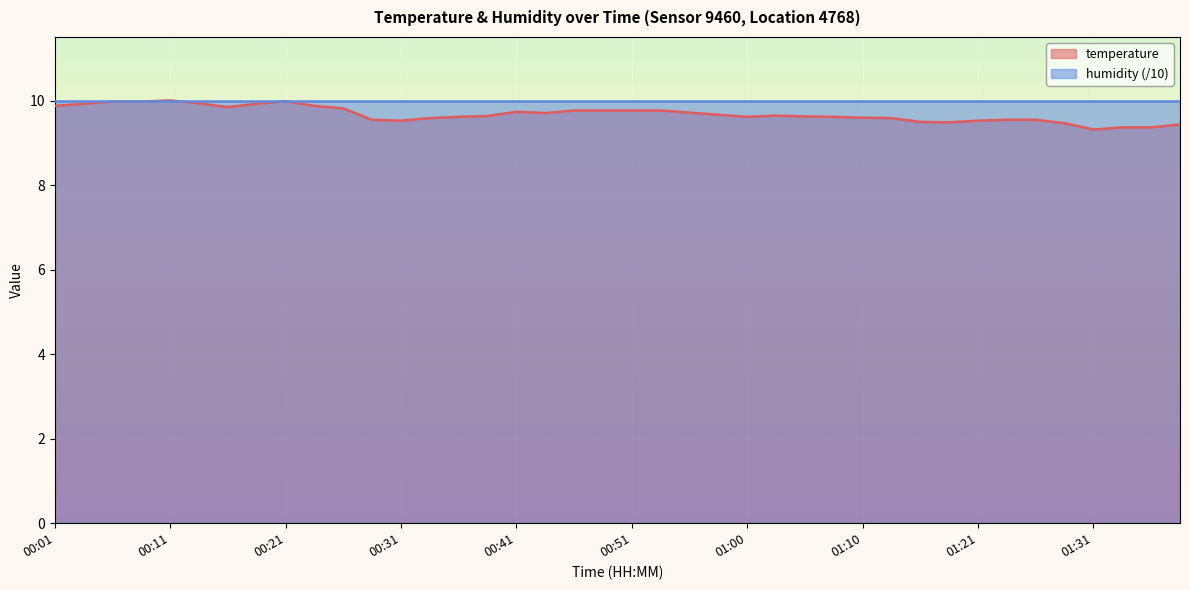

At which category does the data reach its first local valley?

00:16